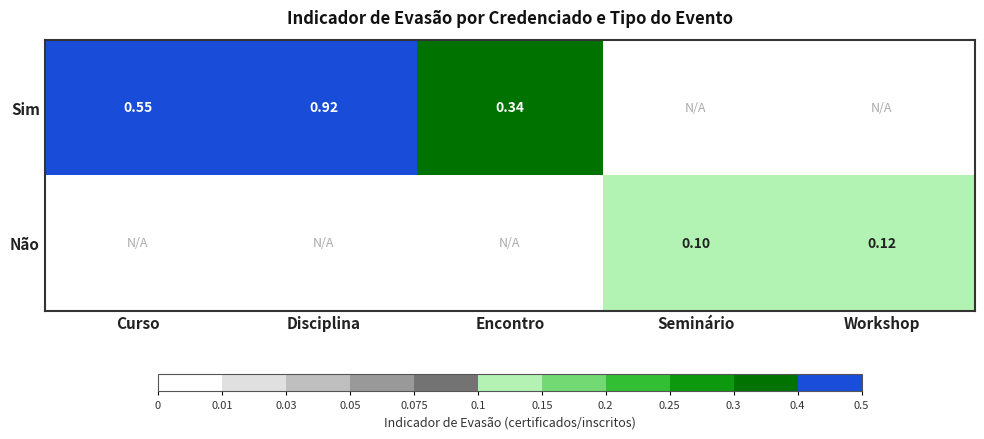

The Sim series shows 0.5 at Workshop. True or false?

False